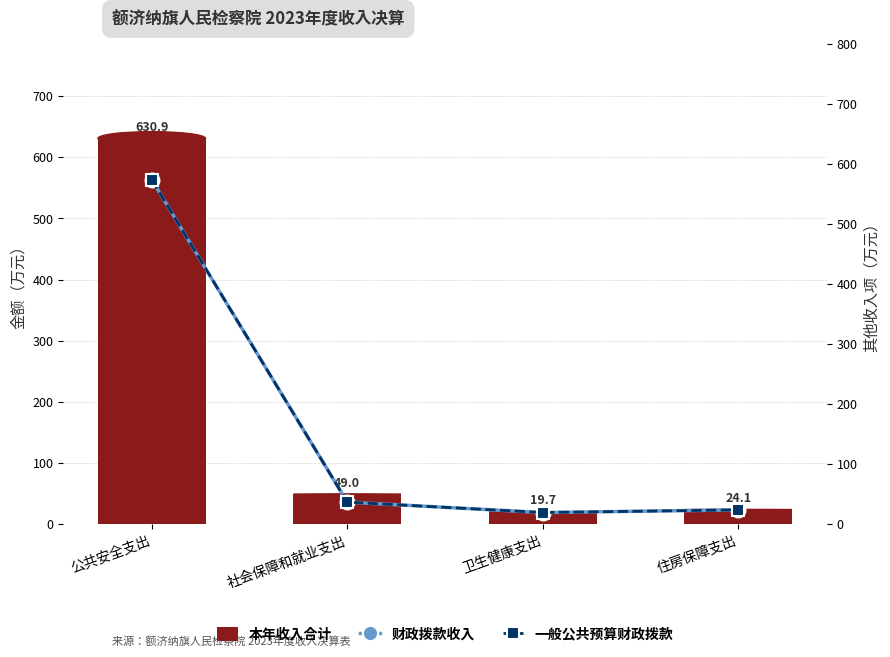

List the series in order of their peak value, lowest first.

财政拨款收入, 一般公共预算财政拨款, 本年收入合计